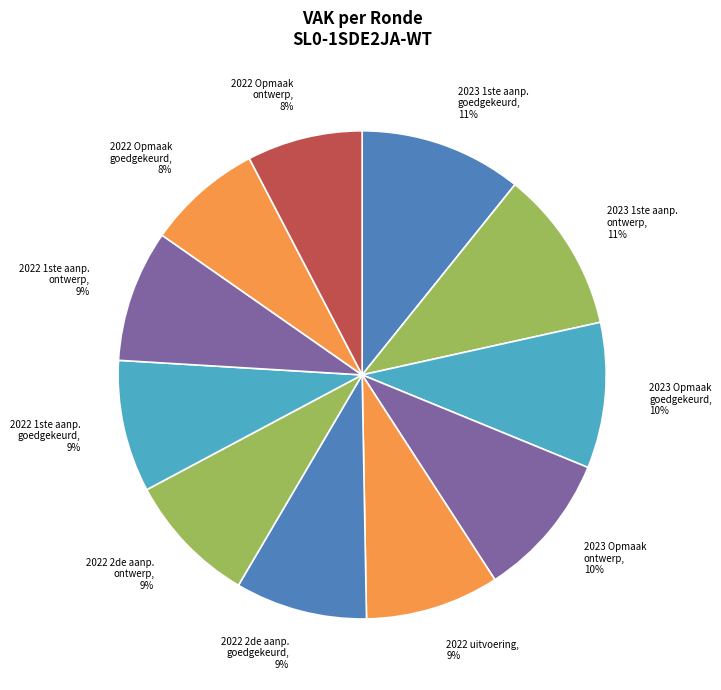

How many segments does this pie chart have?

11